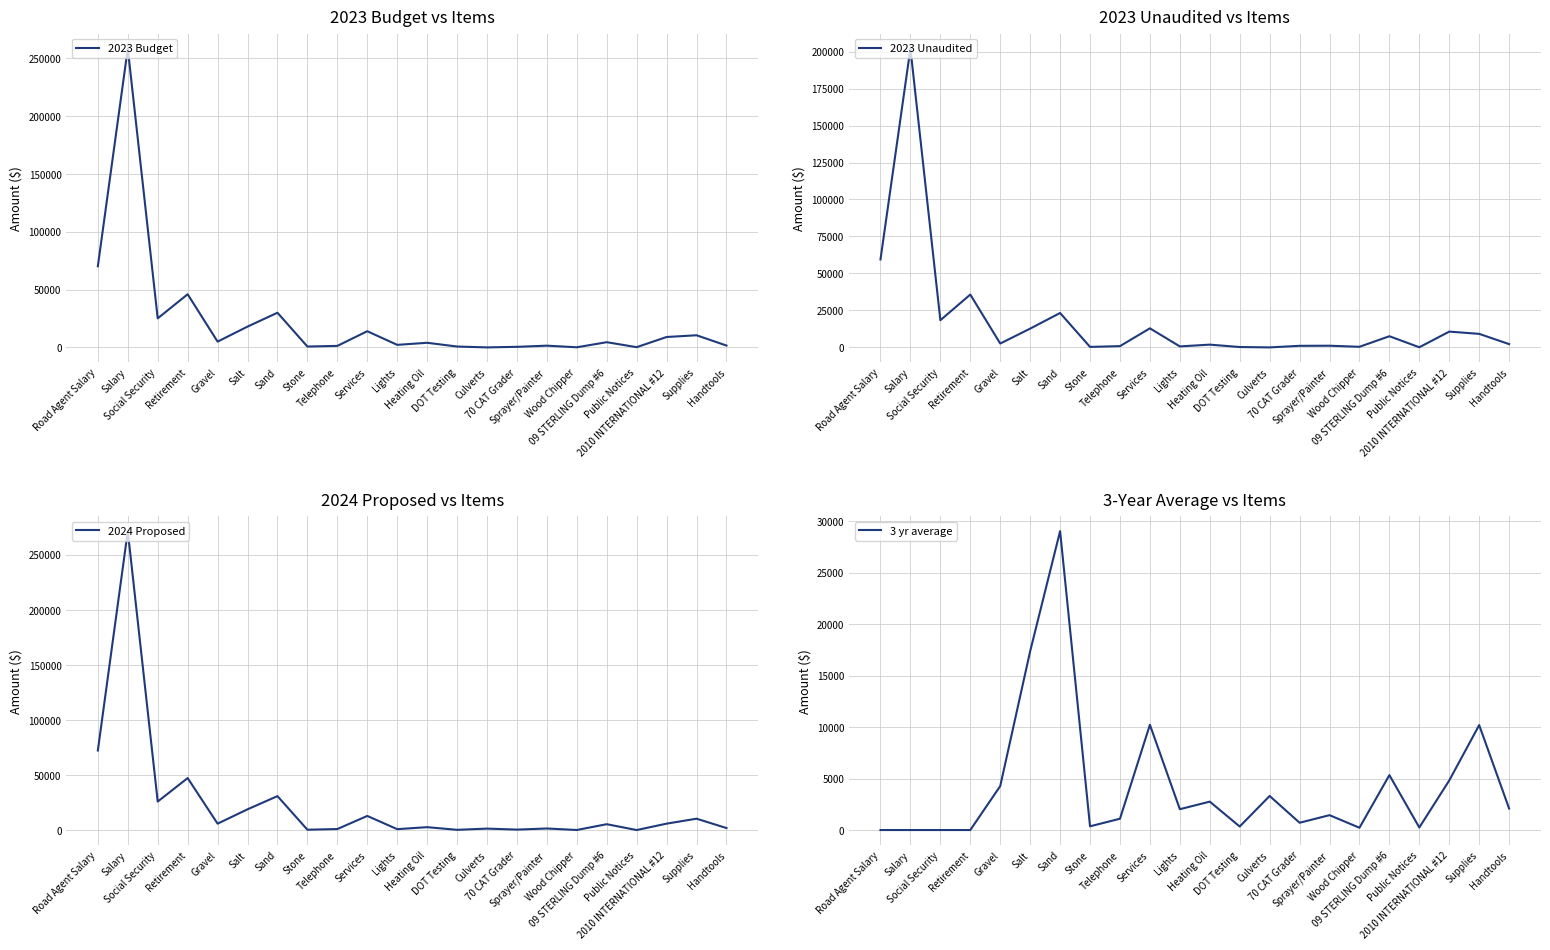

Which category has the highest value across all series?

Salary